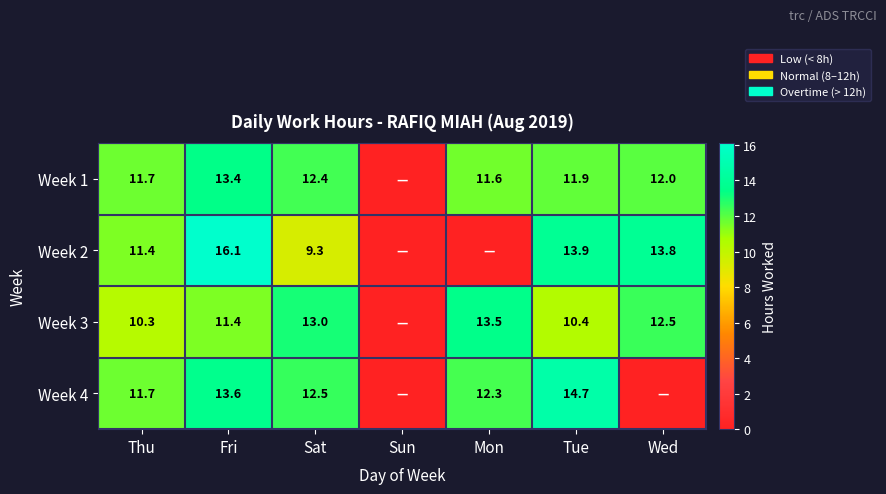

What is the sum of the Week 2 values at Thu and Wed?

25.2